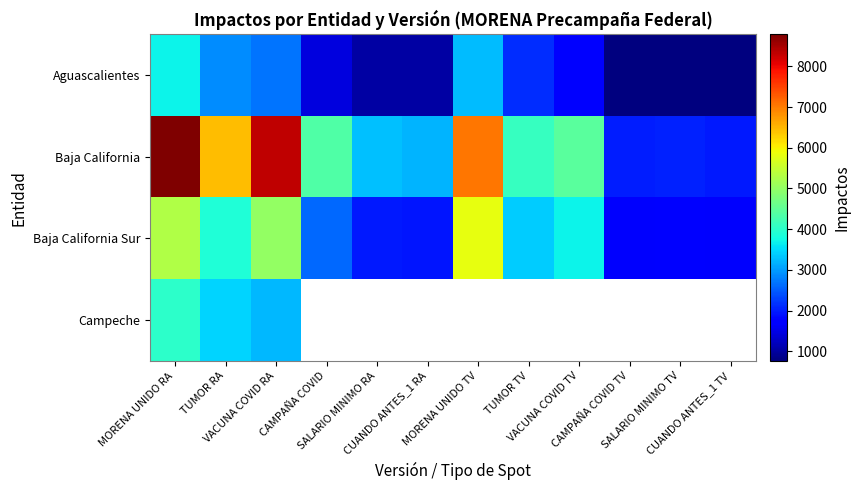

What is the smallest value displayed?

765.0